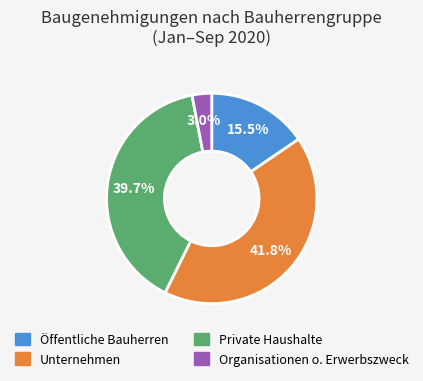

Count the number of slices in the pie.

4